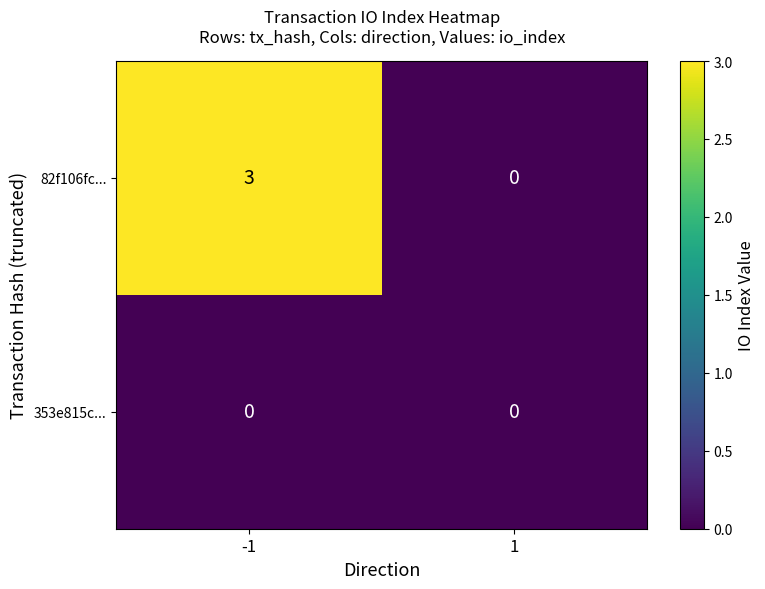

Reading left to right, what are all the values shown in this chart?

82f106fc...: 3	0
353e815c...: 0	0